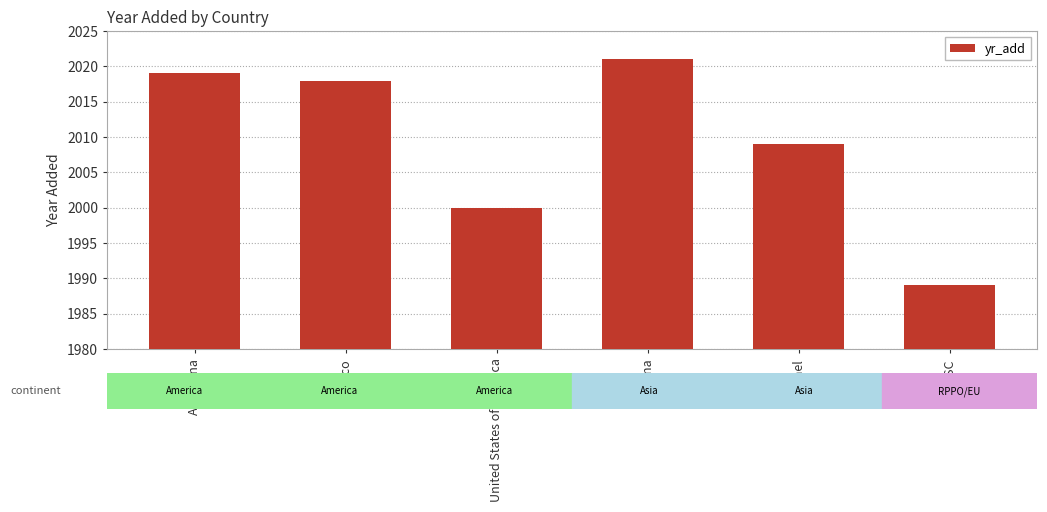

Are the bars grouped side by side (vs. stacked)?

No